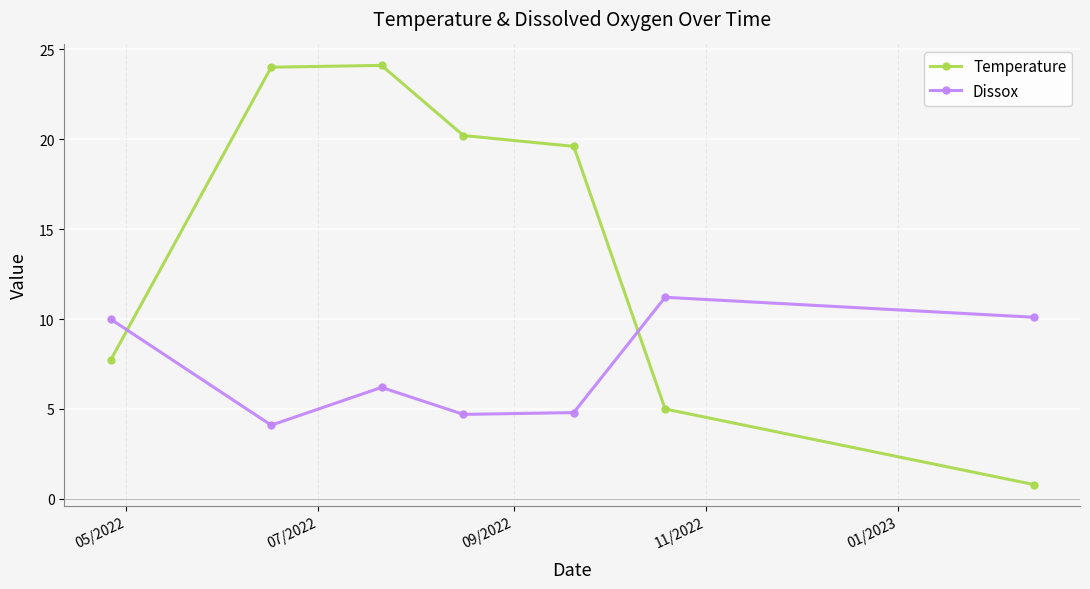

What is the value of the Dissox point at the 3rd from the left?

6.2